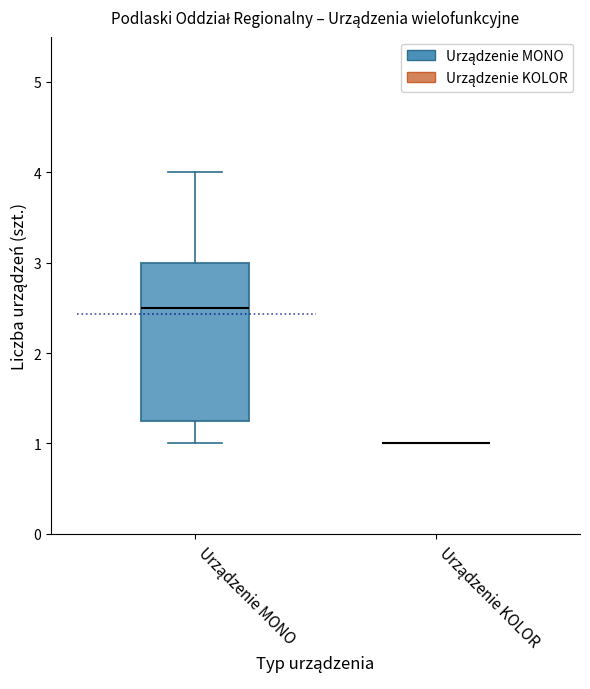

Reading left to right, transcribe this box plot: for each box, give where its median line is, the range the box spans, and where its two whiskers end, as read against the y-axis. The values are not printed on the chart, so give them approximately, as read against the axis.

Urządzenie MONO: median 2.5, box 1.3 to 3.0, whiskers 1.0 to 4.0
Urządzenie KOLOR: box collapsed to a line at 1.0, whiskers 1.0 to 1.0